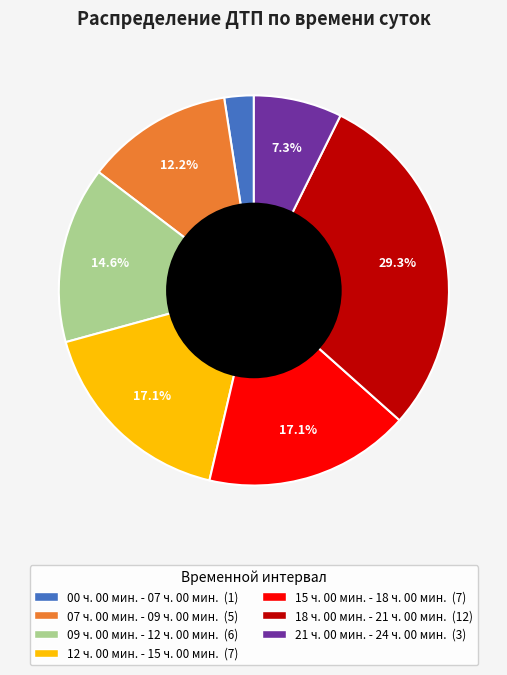

What is the largest slice in the pie chart?

18 ч. 00 мин. - 21 ч. 00 мин.